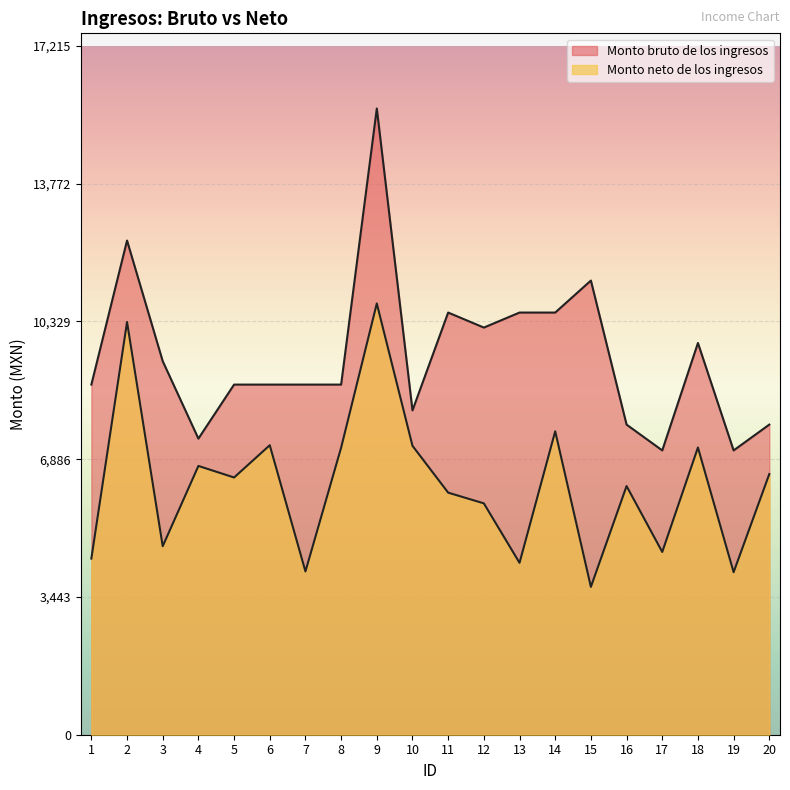

Count the number of data series in this chart.

2